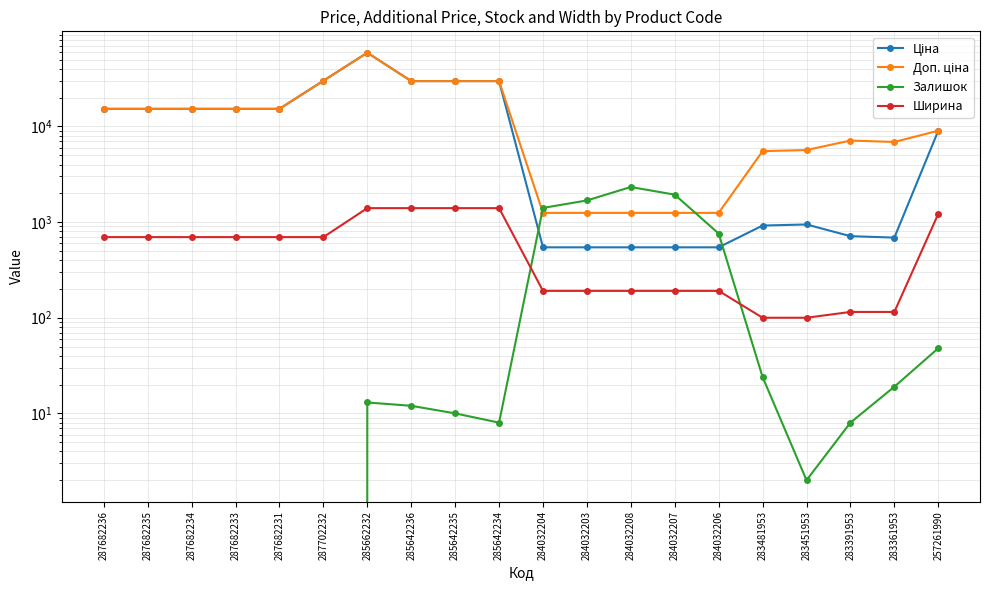

How many data points in Доп. ціна are above 15288?

5